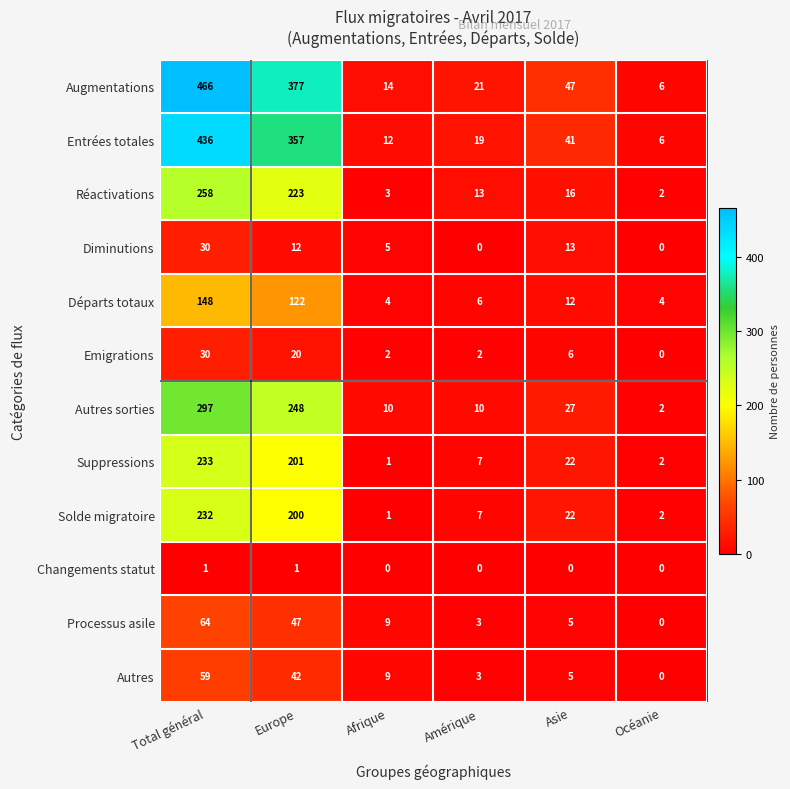

What is the maximum value shown in the chart?

466